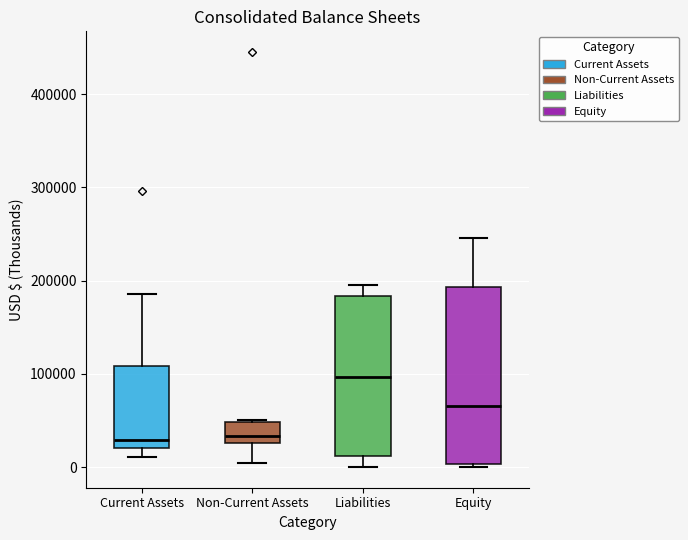

Where does the upper whisker of the box for Liabilities end on the y-axis? The values are not printed on the chart, so give them approximately, as read against the axis.

200000